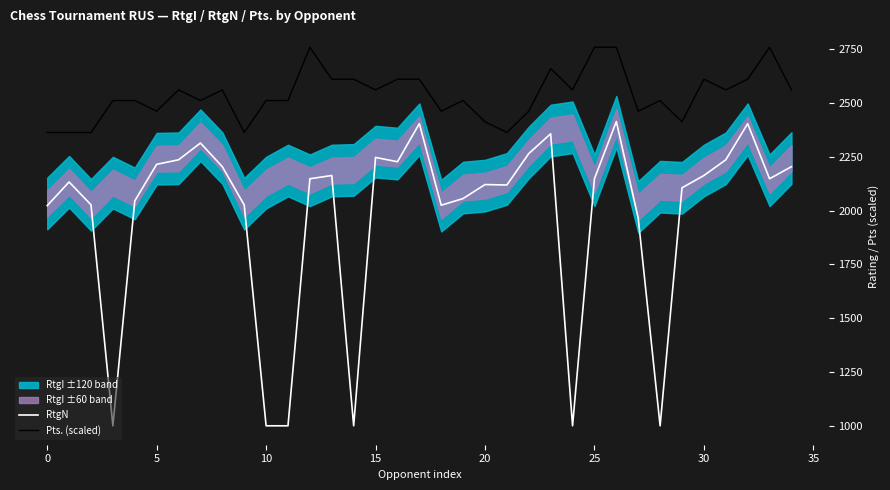

What is the label of the 15th point from the right?

20